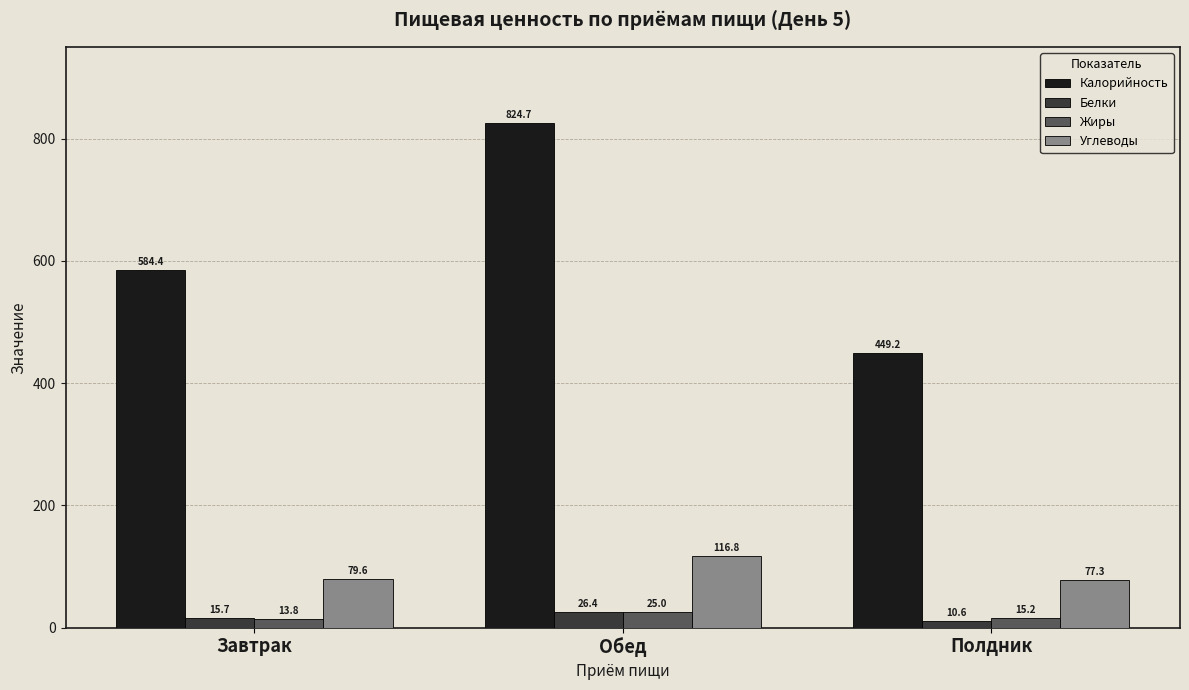

At which label does Белки reach its peak?

Обед